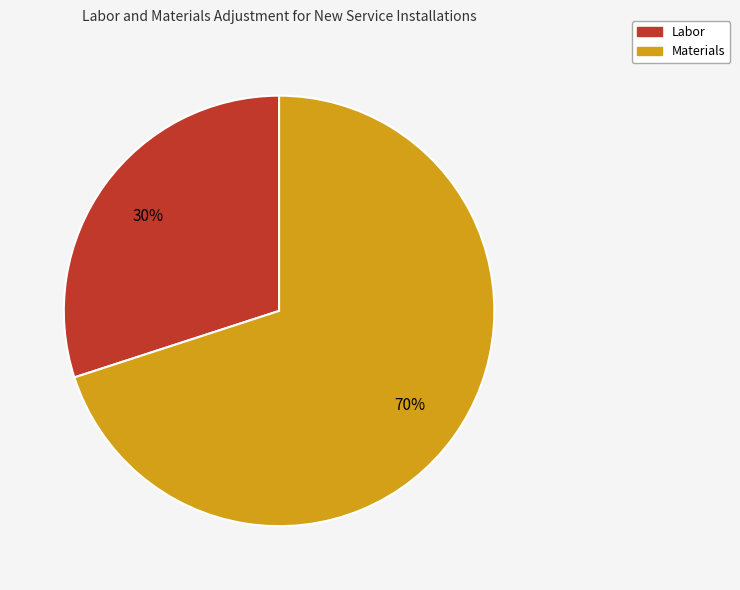

How many slices are in this pie chart?

2